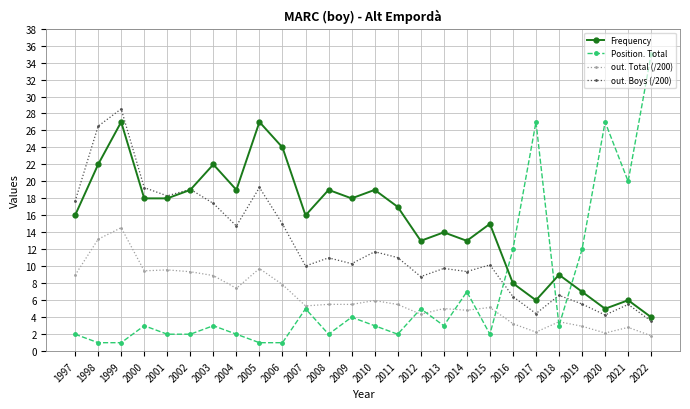

List the series in order of their peak value, lowest first.

out. Total (/200), Frequency, out. Boys (/200), Position. Total